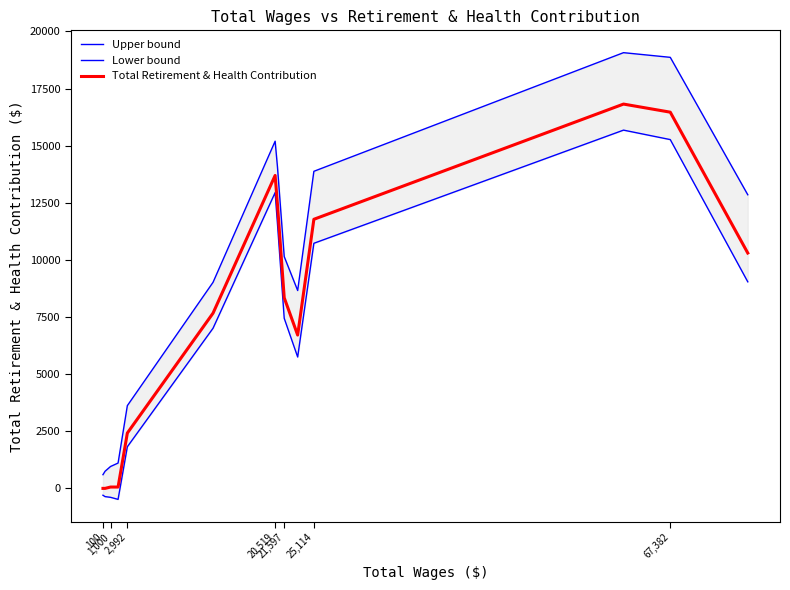

What is the greatest value displayed?

19069.0